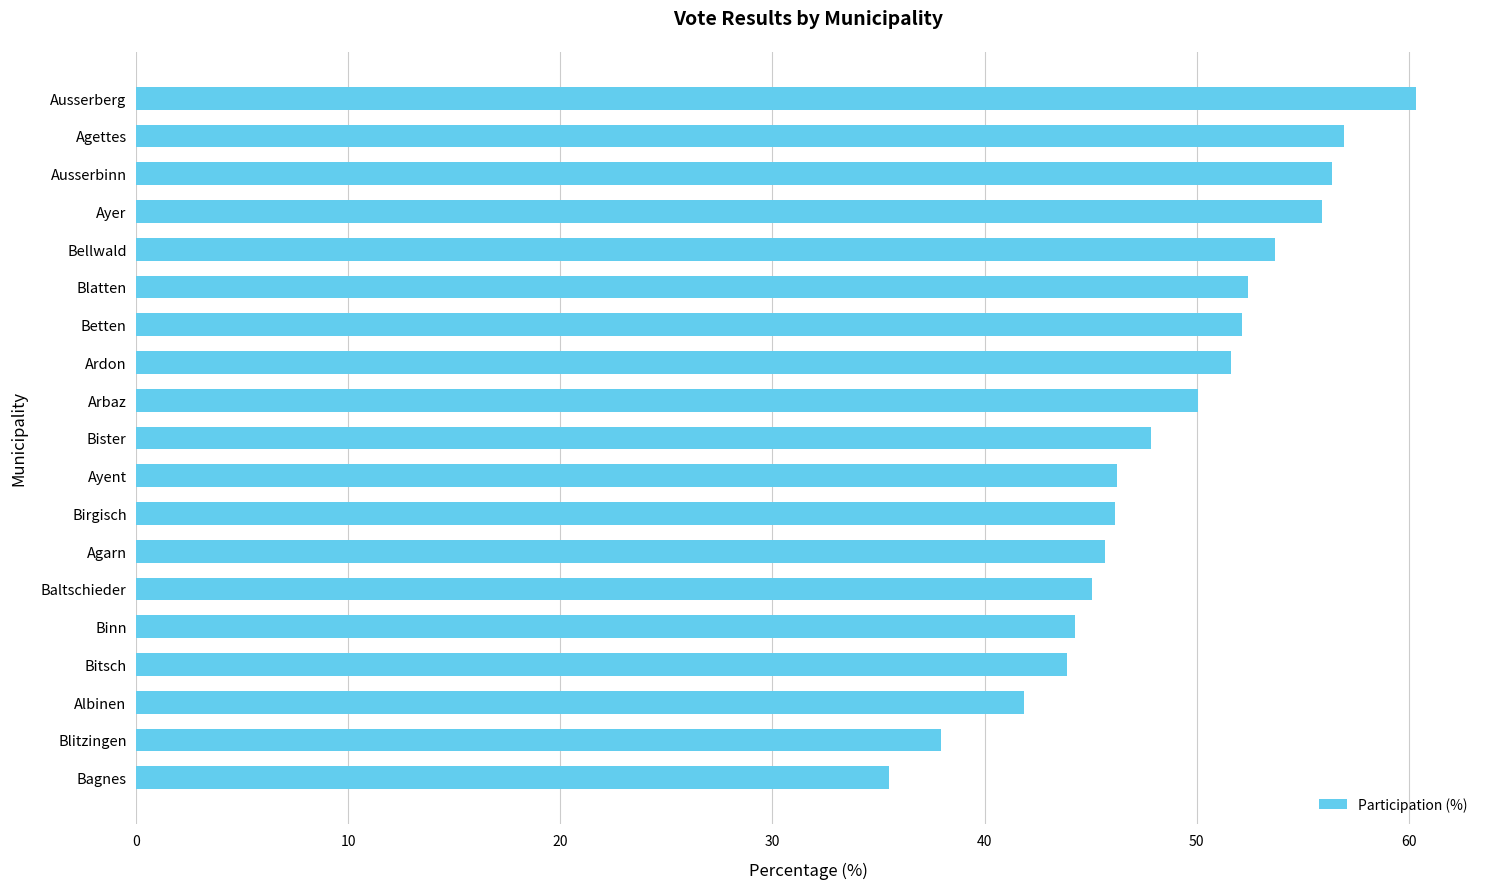

True or false: the data shows 82.7 at Birgisch.

False